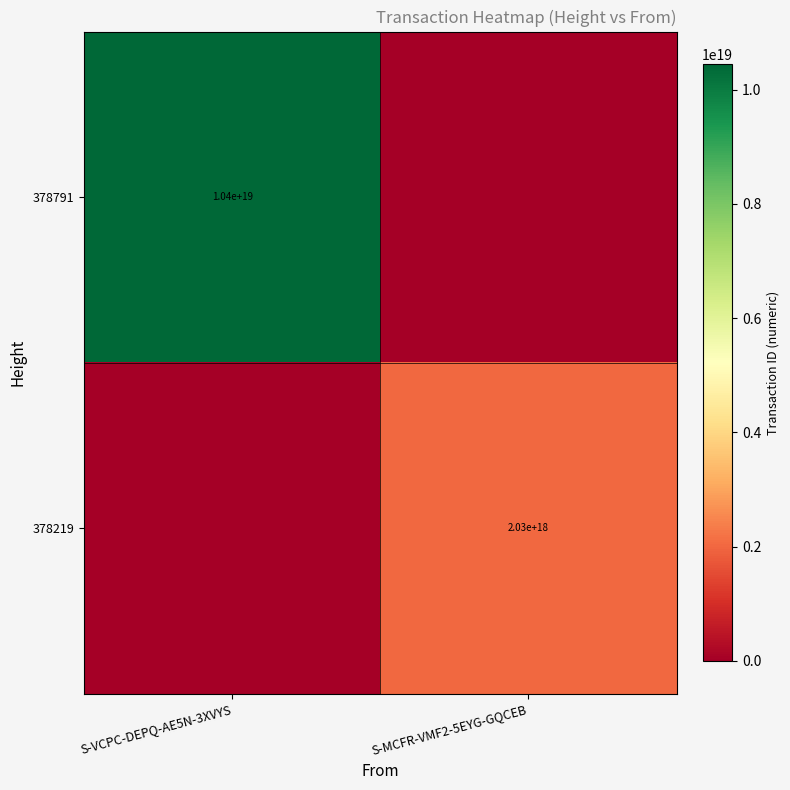

Which label corresponds to the smallest value in the chart?

S-MCFR-VMF2-5EYG-GQCEB